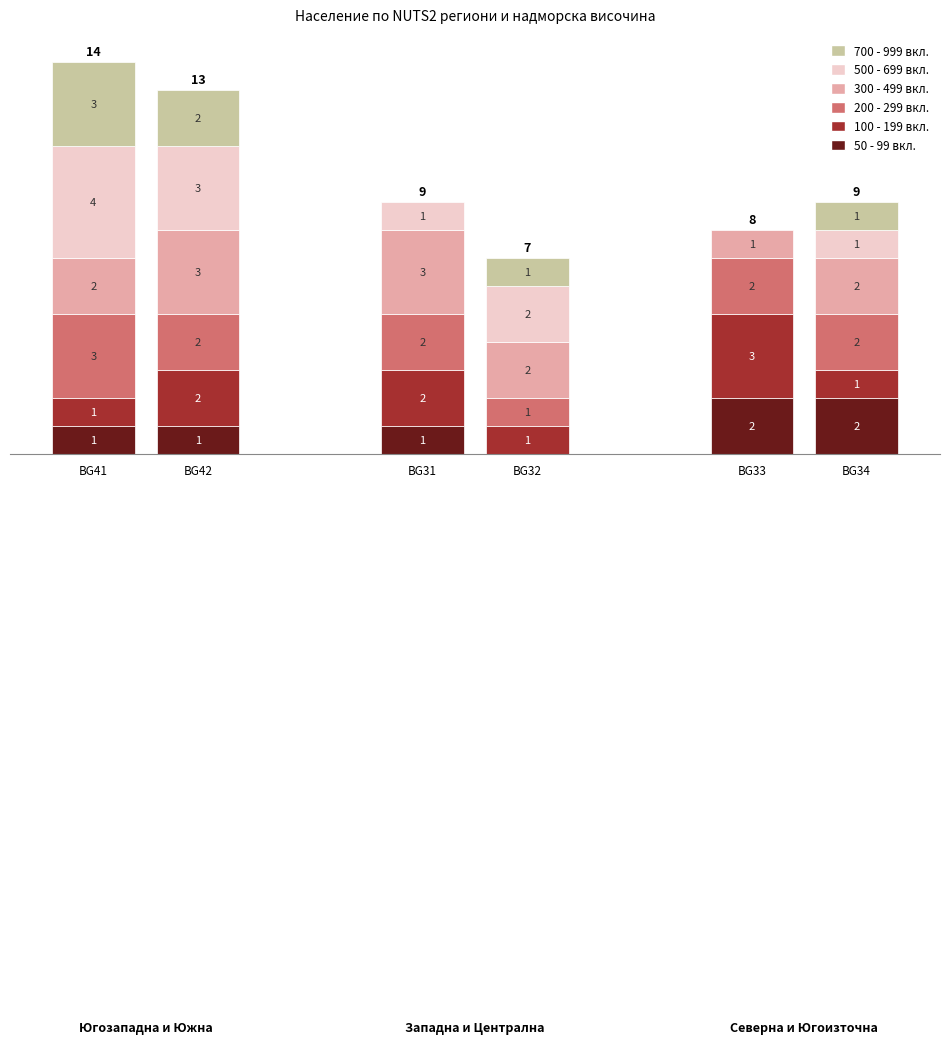

What is the minimum value for BG41 (Югозападна)?

1